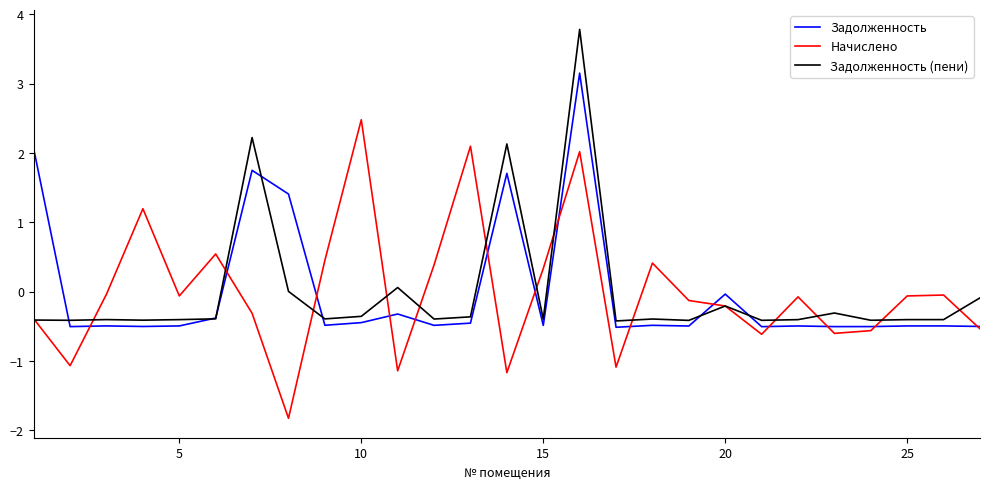

What is the smallest value displayed?

-1.8